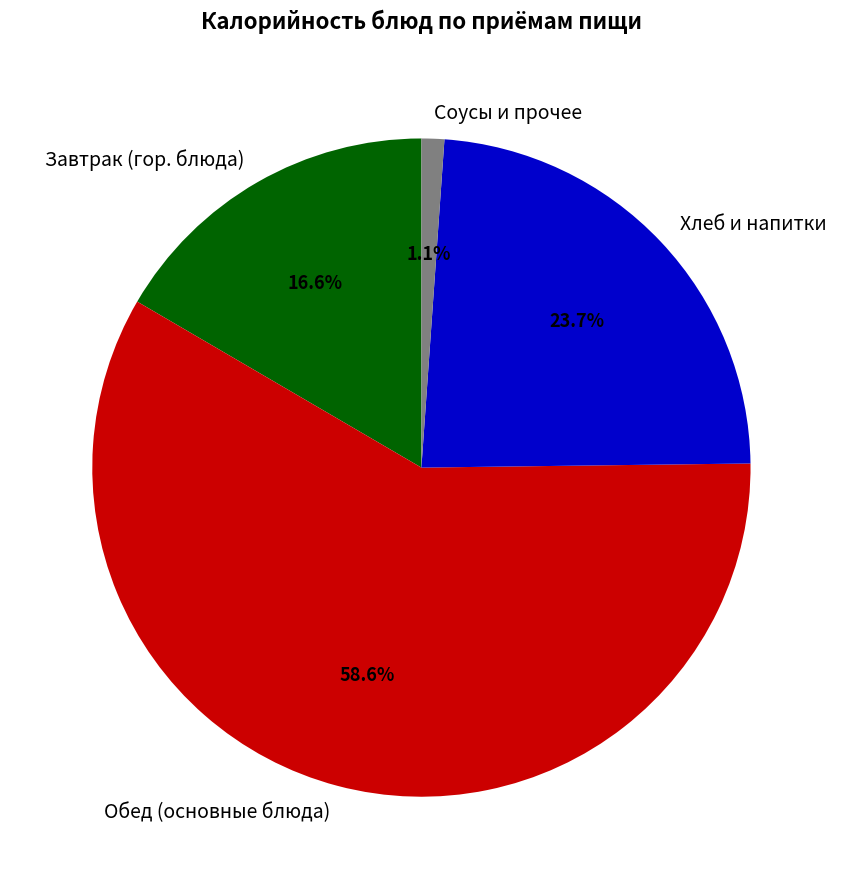

Does any single category account for the majority?

Yes